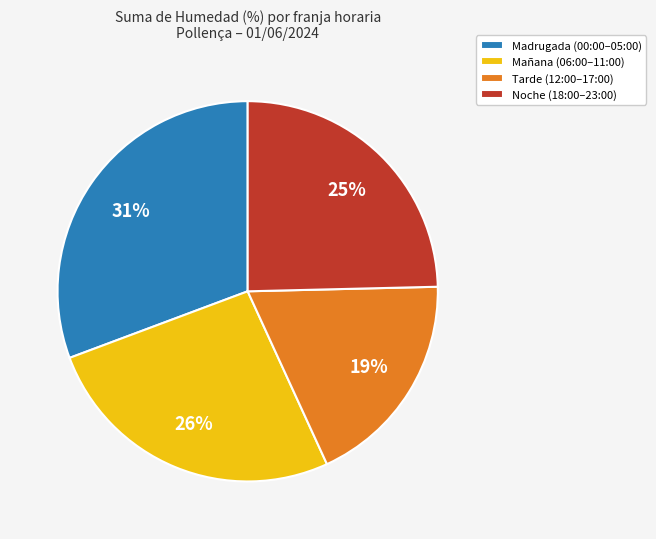

What is the largest slice in the pie chart?

Madrugada (00:00–05:00)